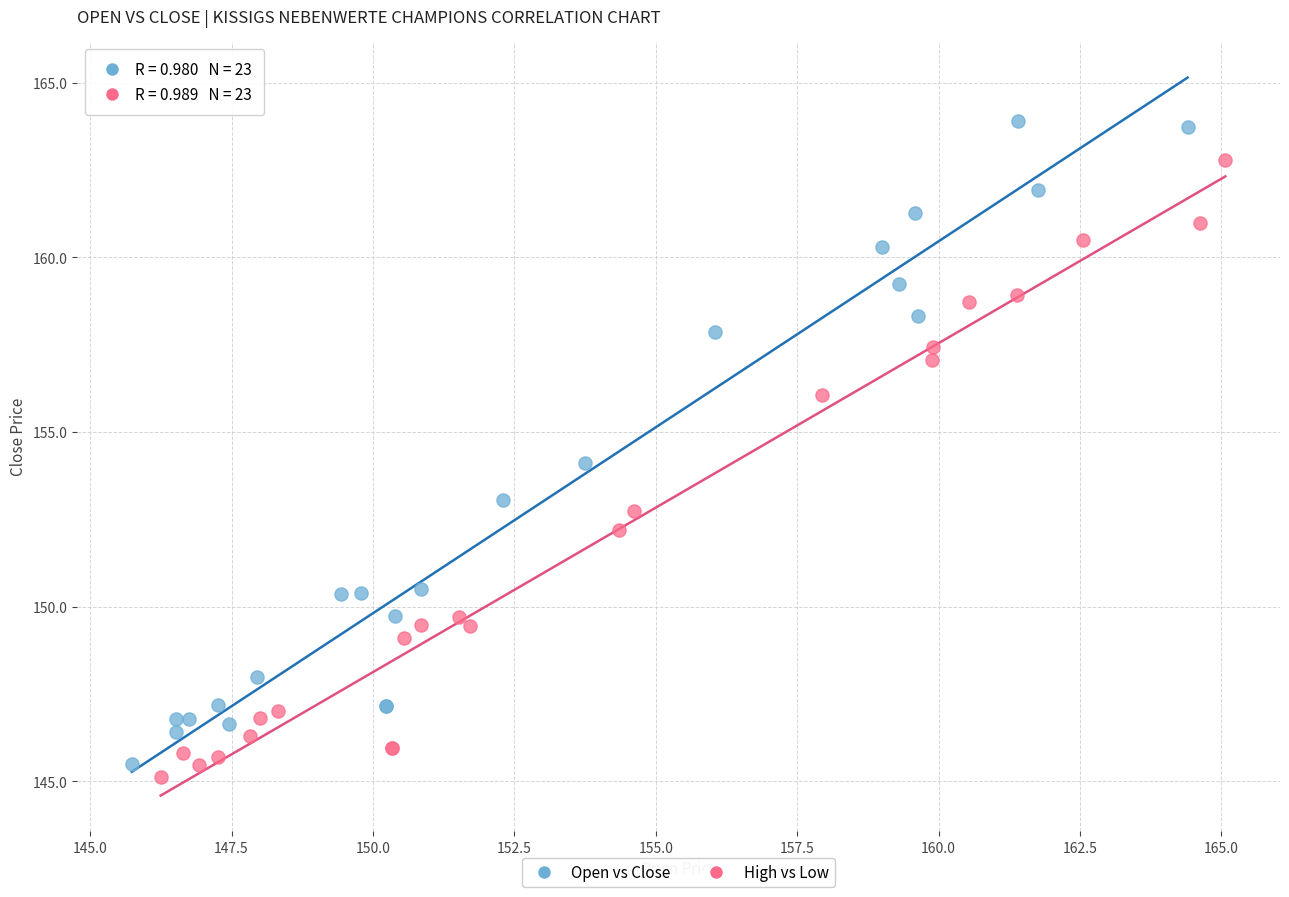

Which series reaches the minimum Y coordinate?

High vs Low